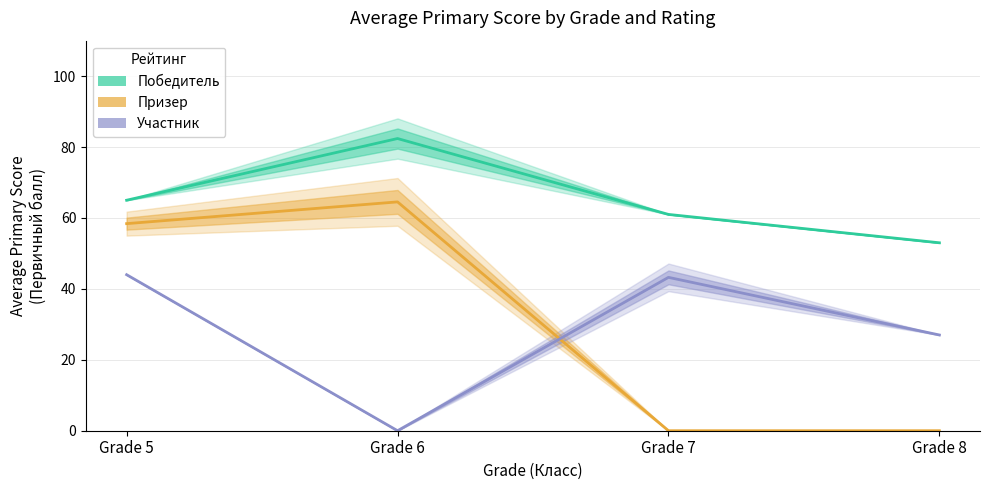

In Призер, how many points are higher than both neighbors (excluding endpoints)?

1